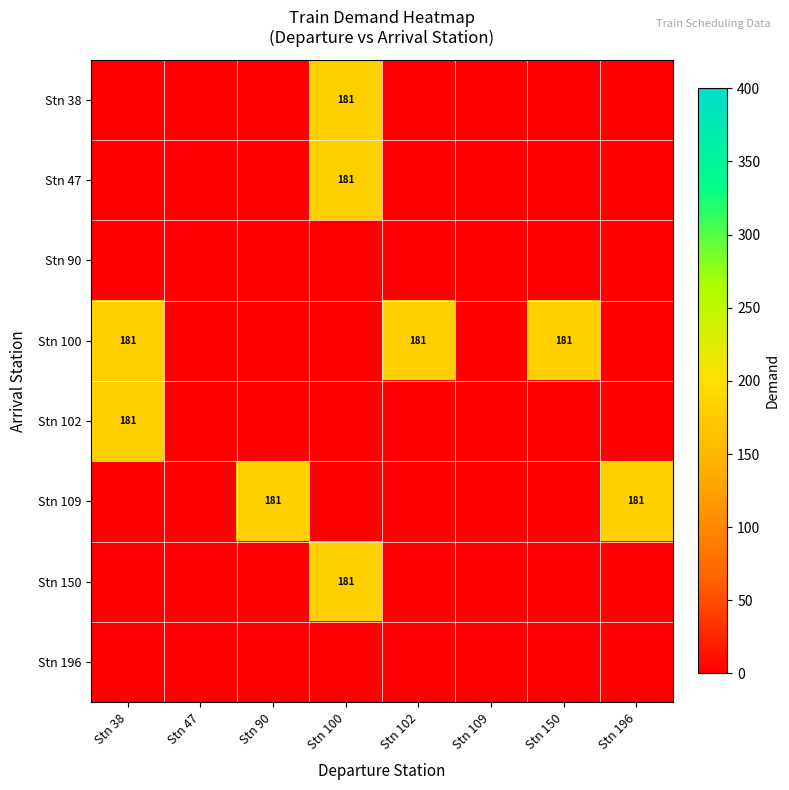

Between Stn 109 and Stn 150, which series saw the biggest shift?

Stn 100